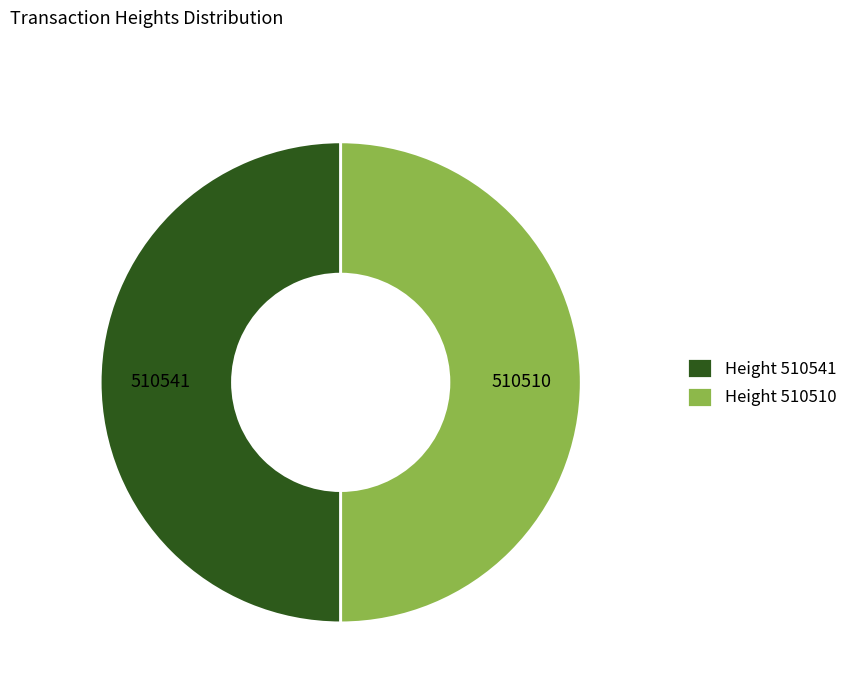

Approximately how many times larger is the value at Height 510510 compared to Height 510541?

1.0